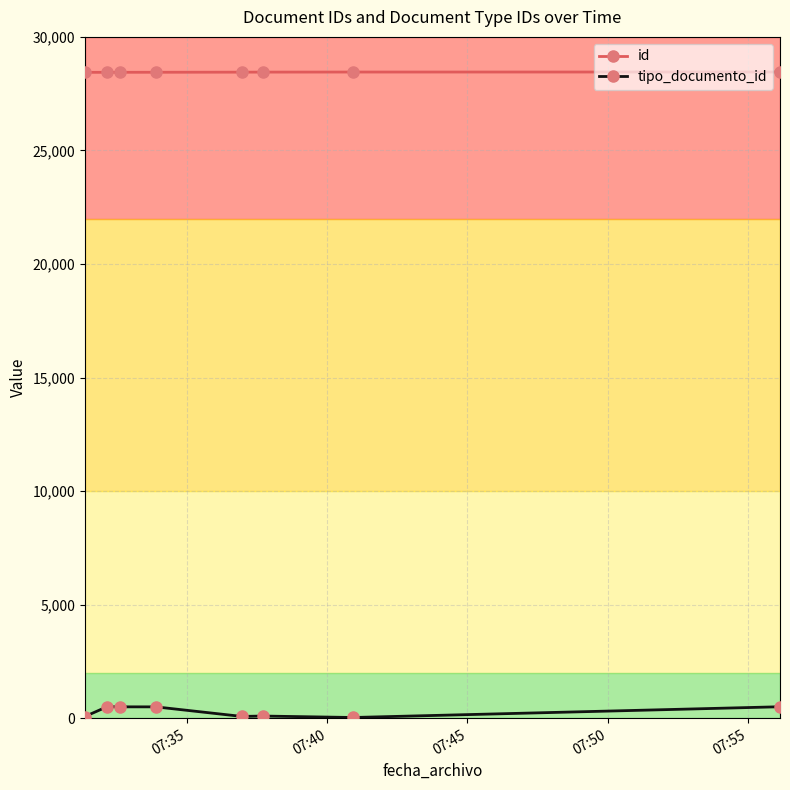

List the series in order of their overall mean, lowest first.

tipo_documento_id, id